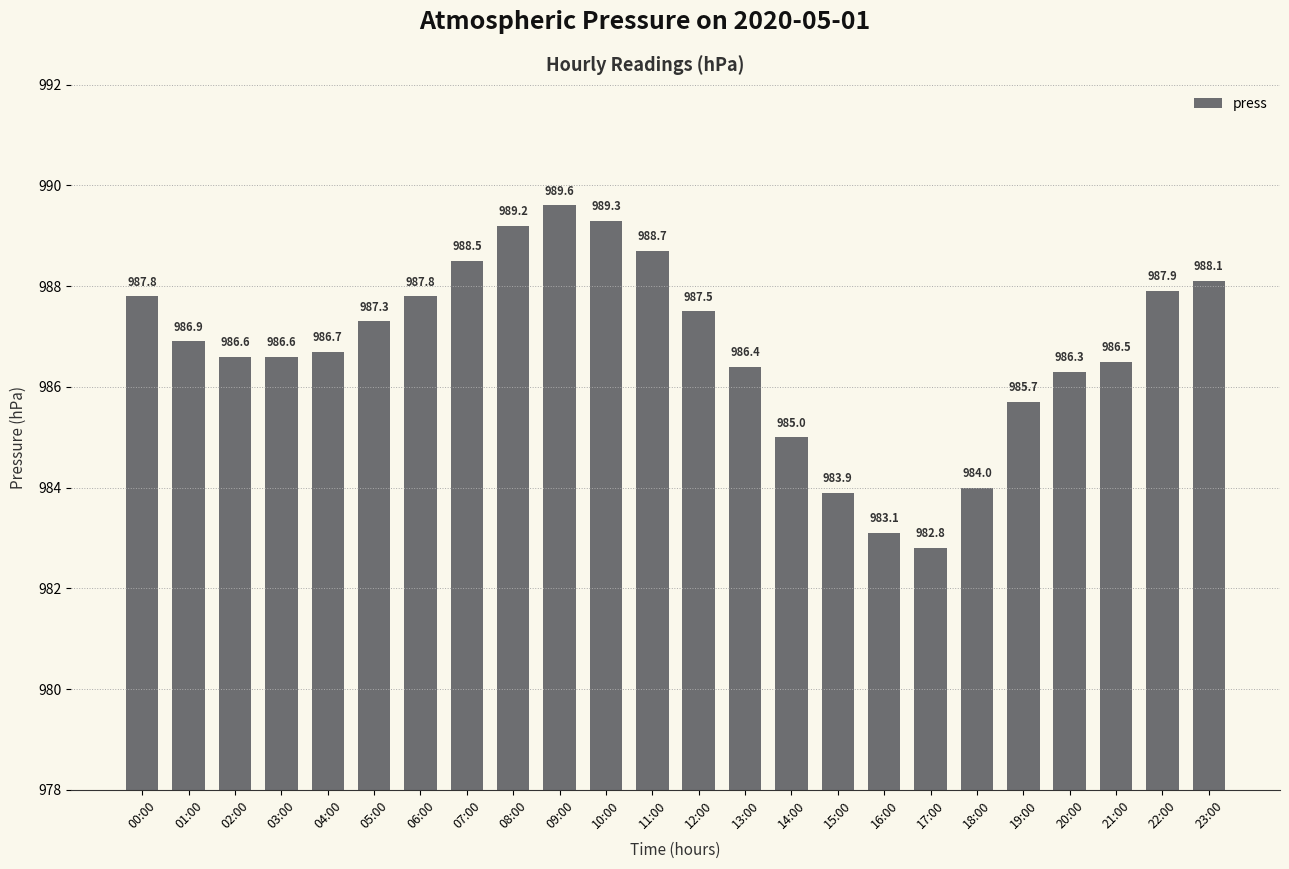

What is the average value?

986.8